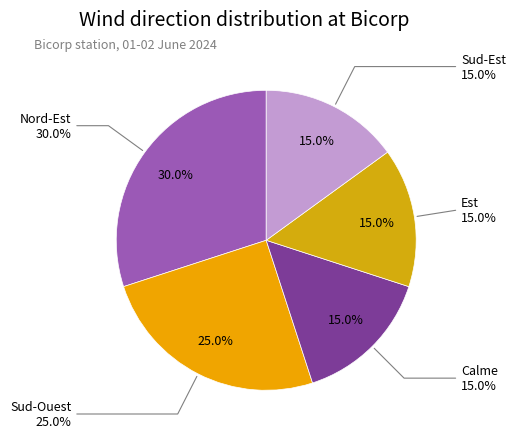

Which has a higher value, Est or Calme?

Est